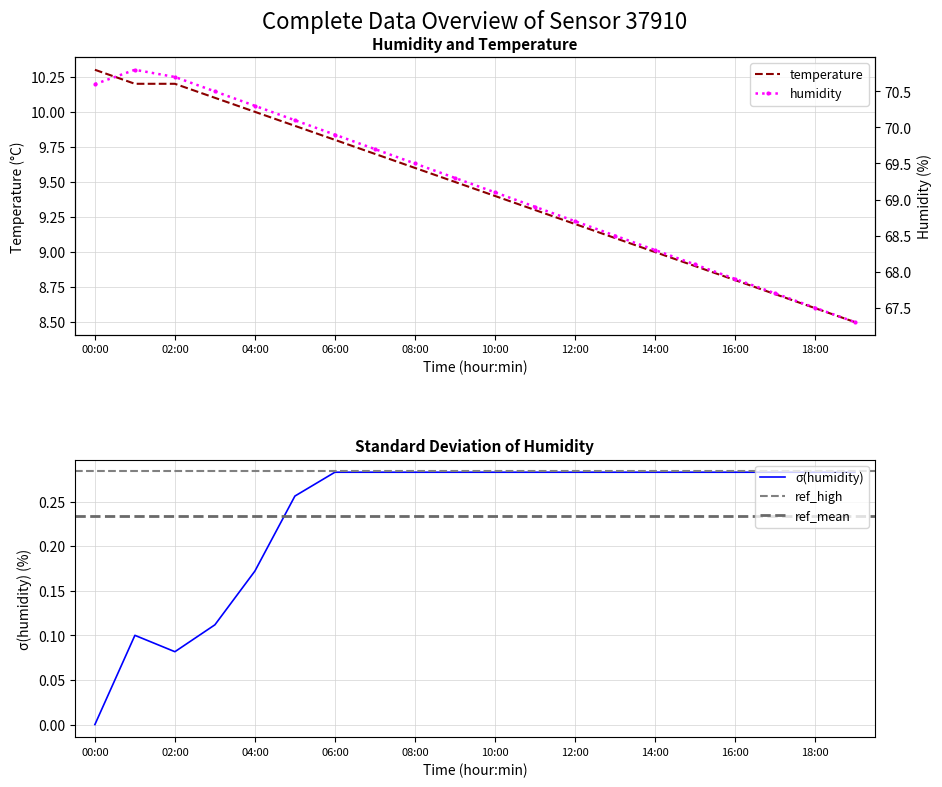

True or false: temperature has more than 0 points higher than both neighbors.

False